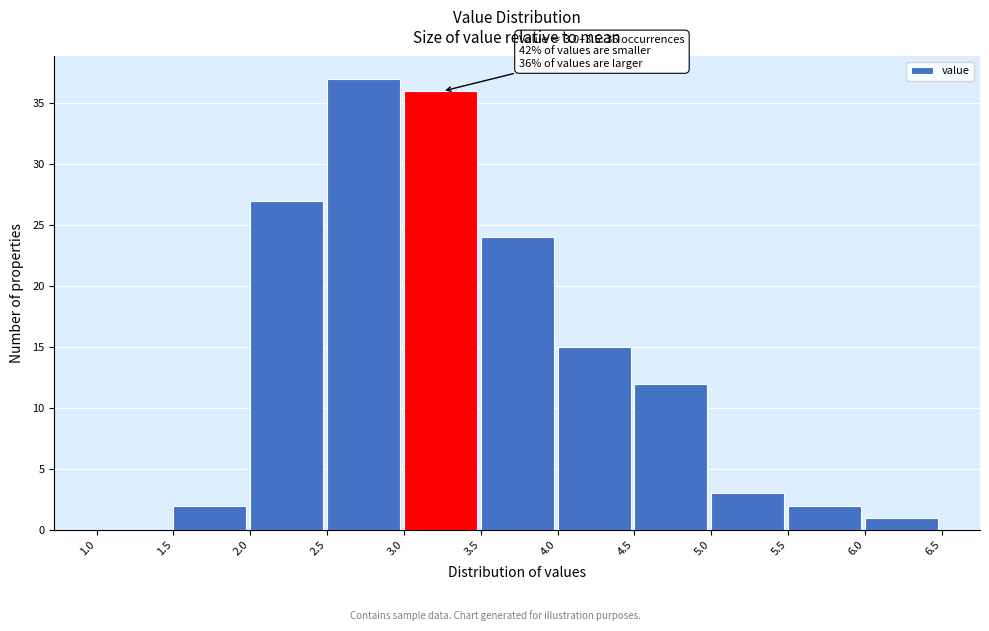

Which range on the x-axis has the tallest bar?

2.5 to 3.0